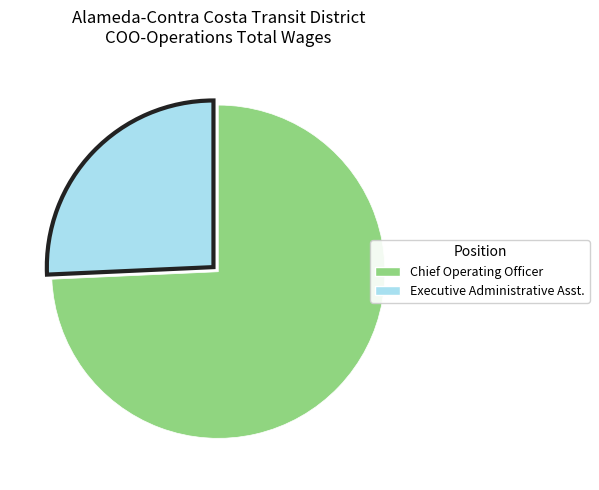

How many segments does this pie chart have?

2